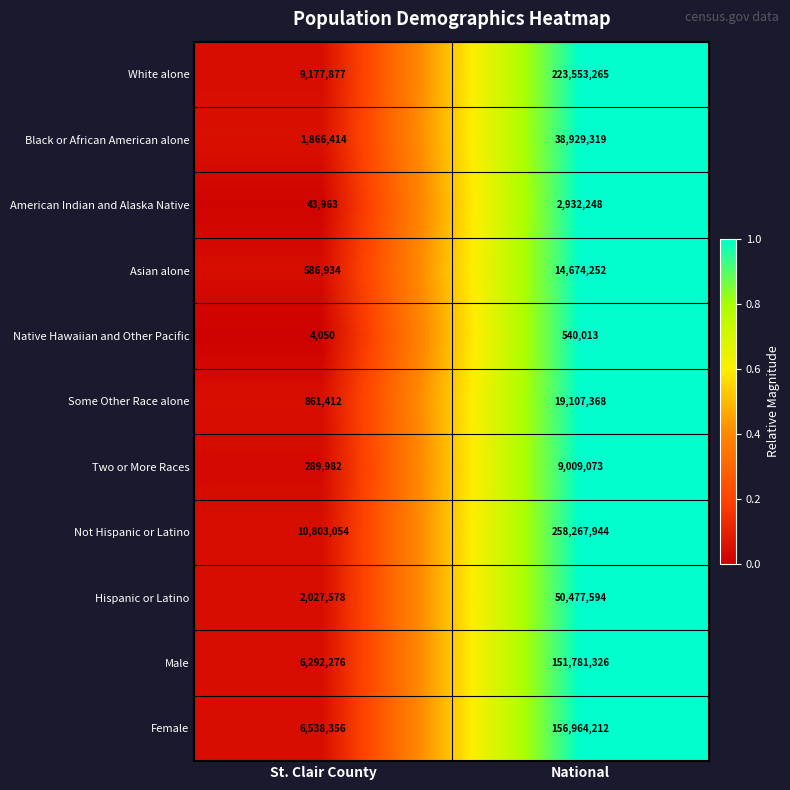

At National, list the series in order from smallest to largest.

Native Hawaiian and Other Pacific, American Indian and Alaska Native, Two or More Races, Asian alone, Some Other Race alone, Black or African American alone, Hispanic or Latino, Male, Female, White alone, Not Hispanic or Latino